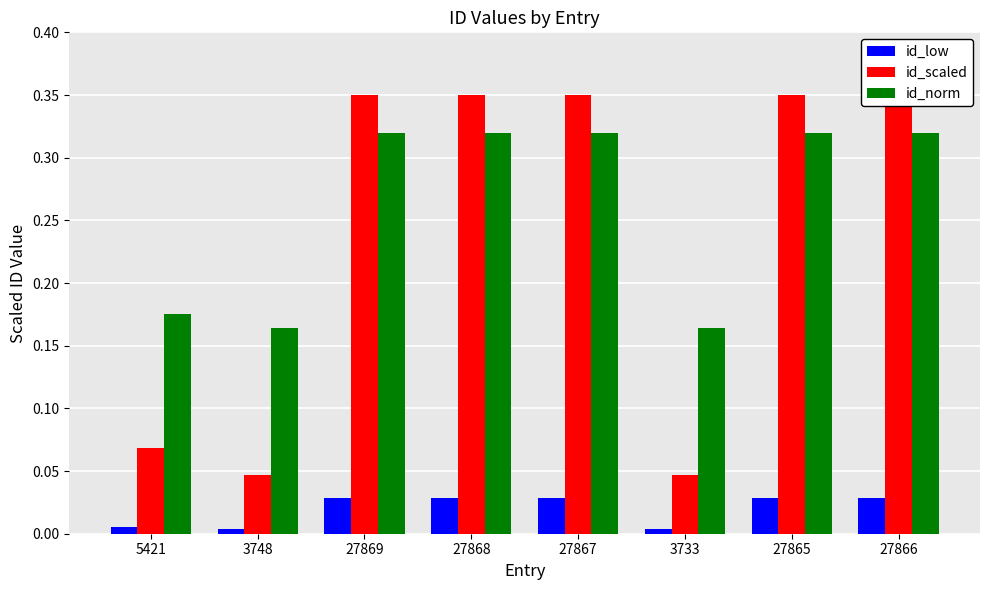

Rank the series by their maximum value, from highest to lowest.

id_scaled, id_norm, id_low